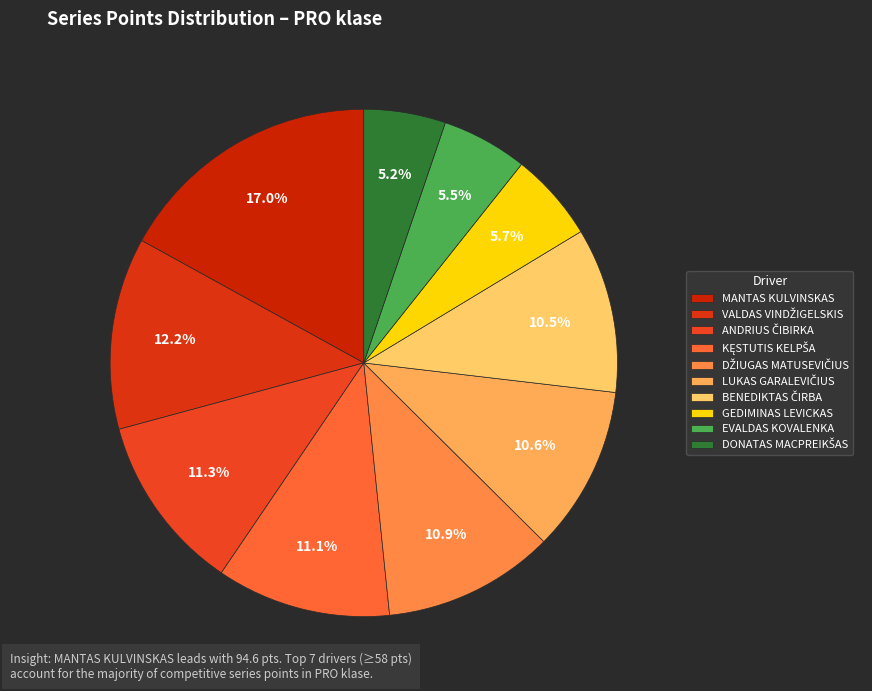

Does MANTAS KULVINSKAS represent more than half of the total?

No